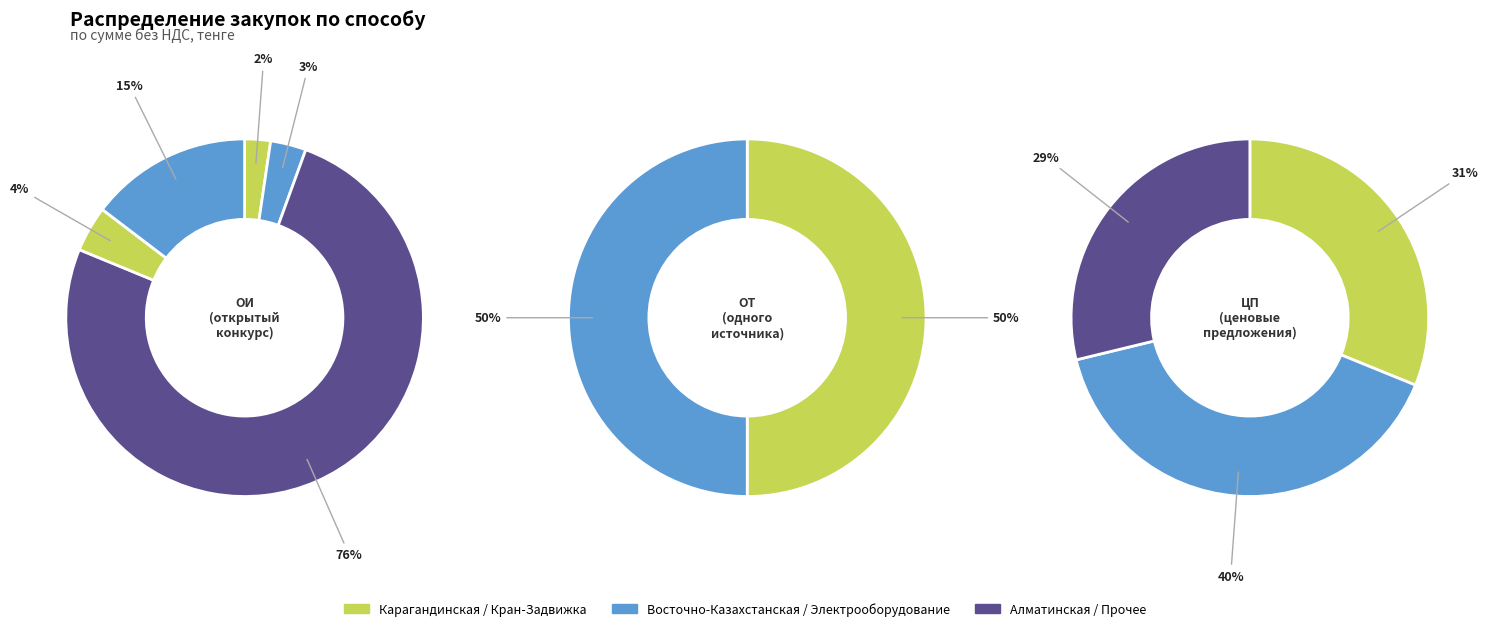

Rank the categories by value from highest to lowest.

ОТ, ОИ, ЦП